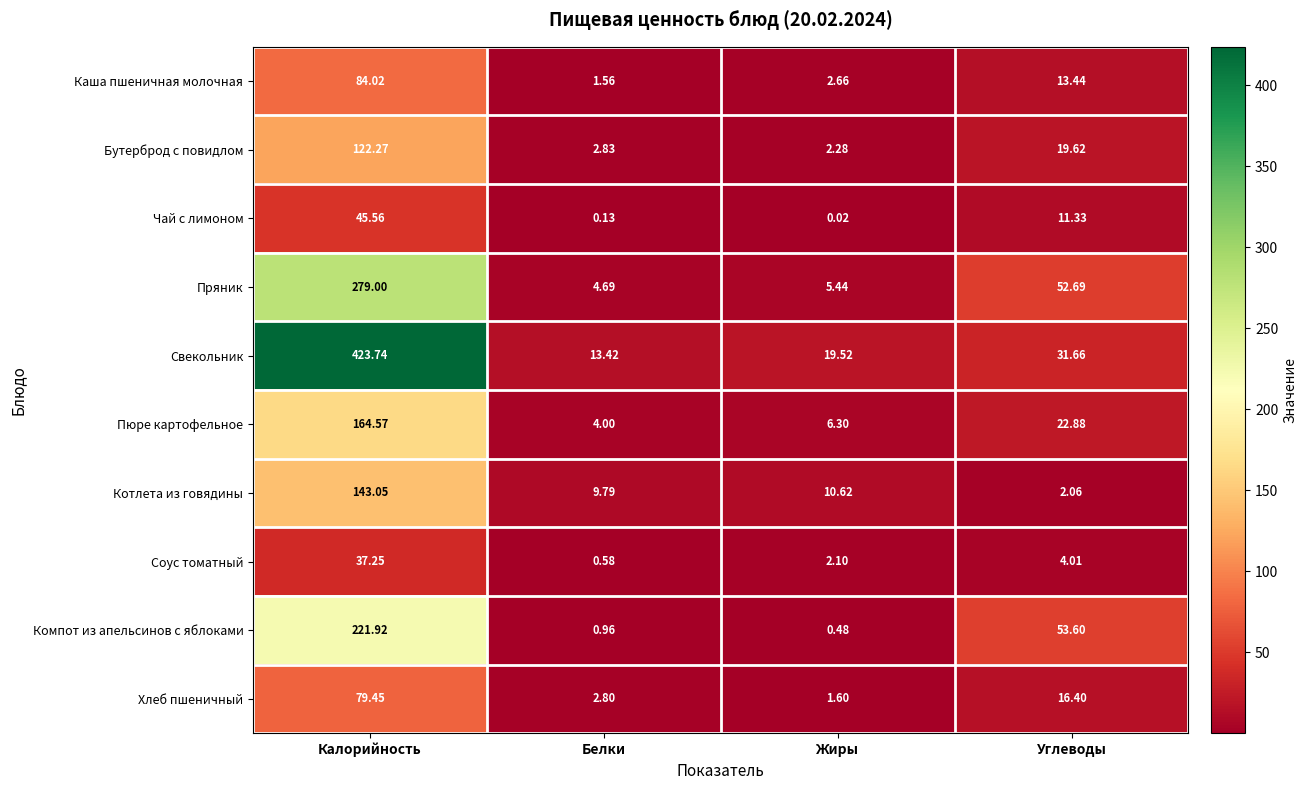

Where does the Соус томатный series first go above 4?

Калорийность